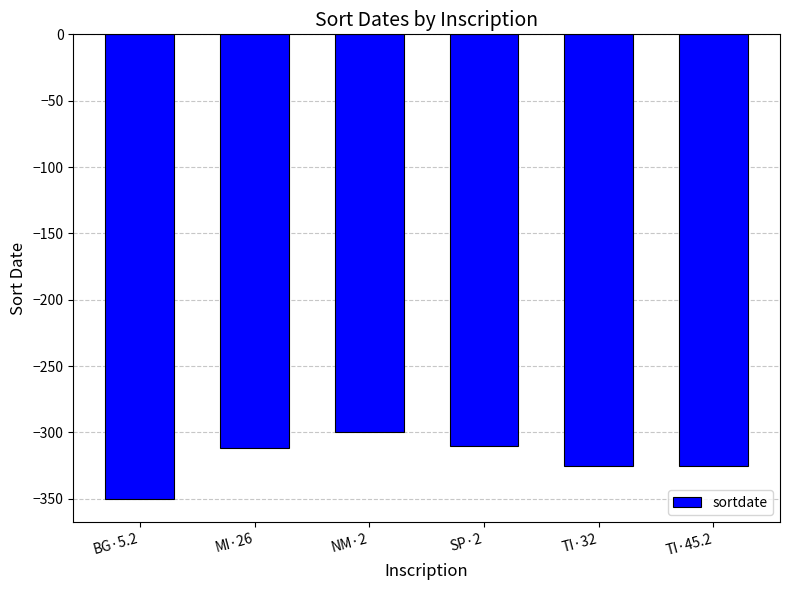

Reading left to right, what are all the values shown in this chart?

BG·5.2=-350	MI·26=-312	NM·2=-300	SP·2=-310	TI·32=-325	TI·45.2=-325